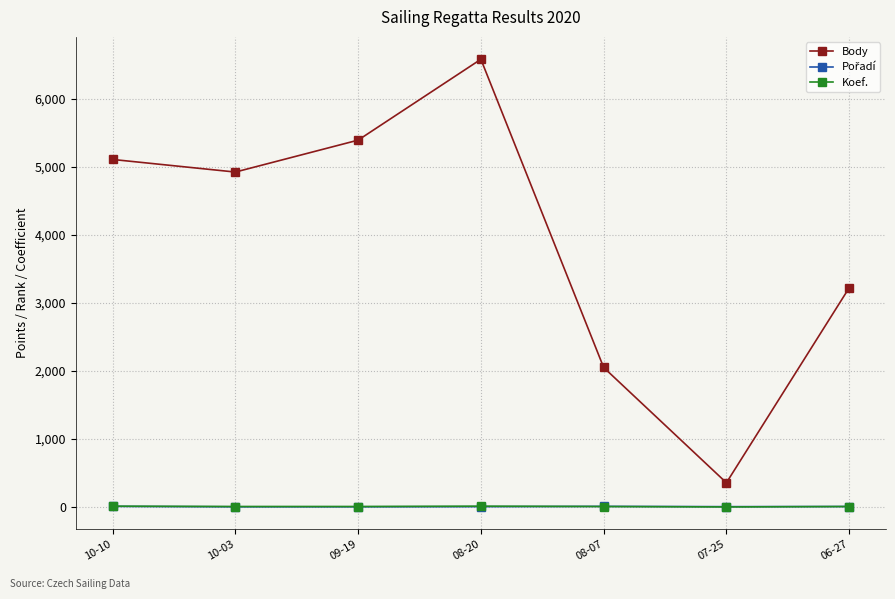

What is the lowest value of the Body series?

356